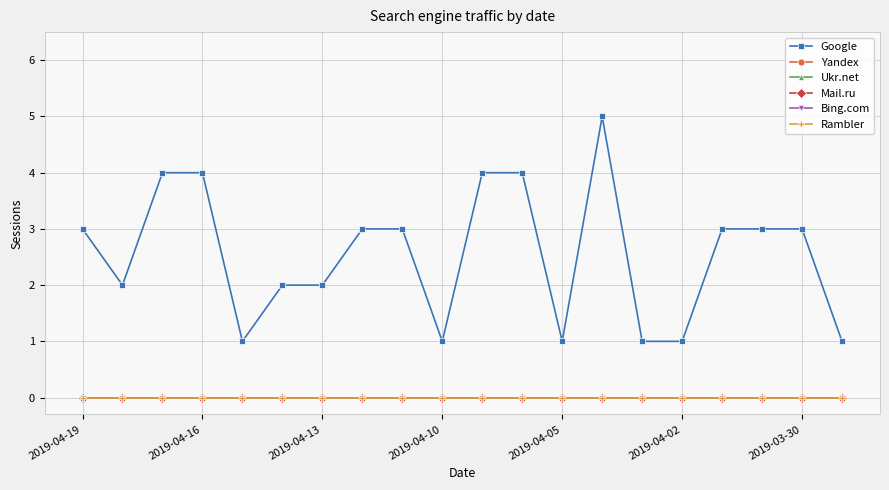

Reading right to left, what are all the values shown in this chart?

Google: 1	3	3	3	1	1	5	1	4	4	1	3	3	2	2	1	4	4	2	3
Yandex: 0	0	0	0	0	0	0	0	0	0	0	0	0	0	0	0	0	0	0	0
Ukr.net: 0	0	0	0	0	0	0	0	0	0	0	0	0	0	0	0	0	0	0	0
Mail.ru: 0	0	0	0	0	0	0	0	0	0	0	0	0	0	0	0	0	0	0	0
Bing.com: 0	0	0	0	0	0	0	0	0	0	0	0	0	0	0	0	0	0	0	0
Rambler: 0	0	0	0	0	0	0	0	0	0	0	0	0	0	0	0	0	0	0	0